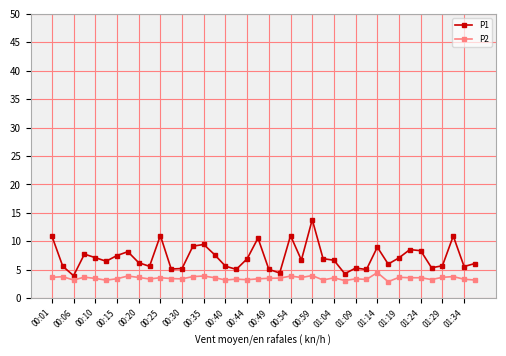

Rank the series by their maximum value, from lowest to highest.

P2, P1